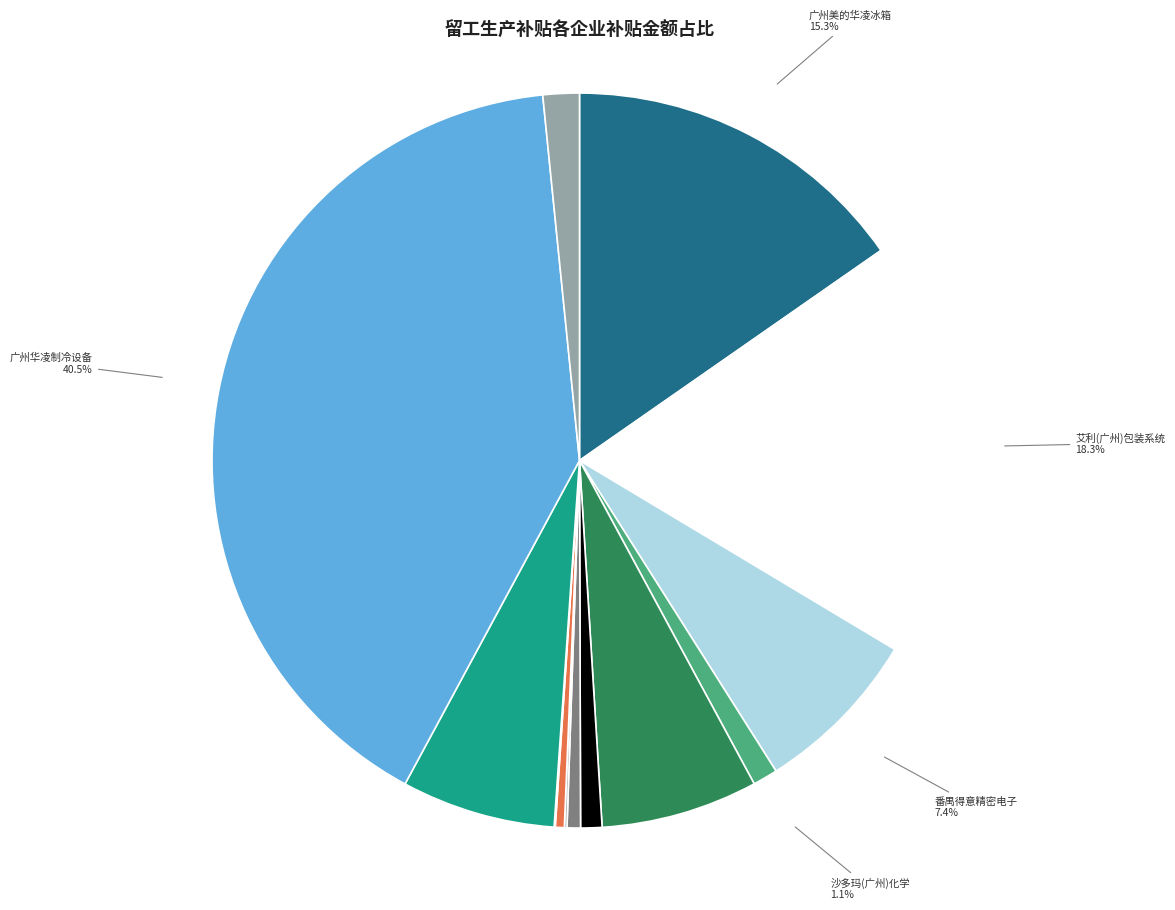

Which slice is the smallest?

广东阿达半导体设备股份有限公司